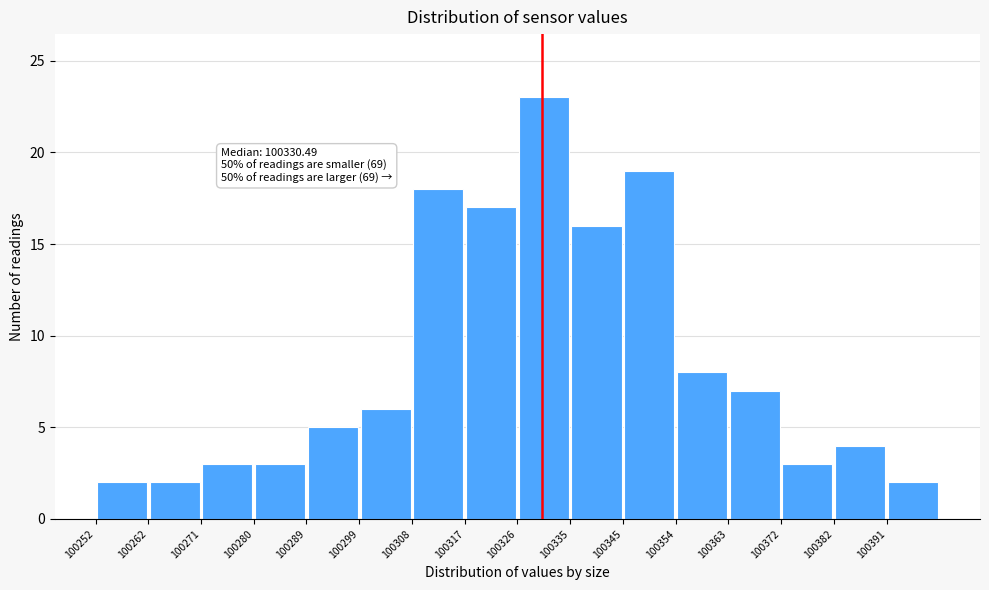

Over which range of the x-axis is the bar tallest?

100326 to 100335